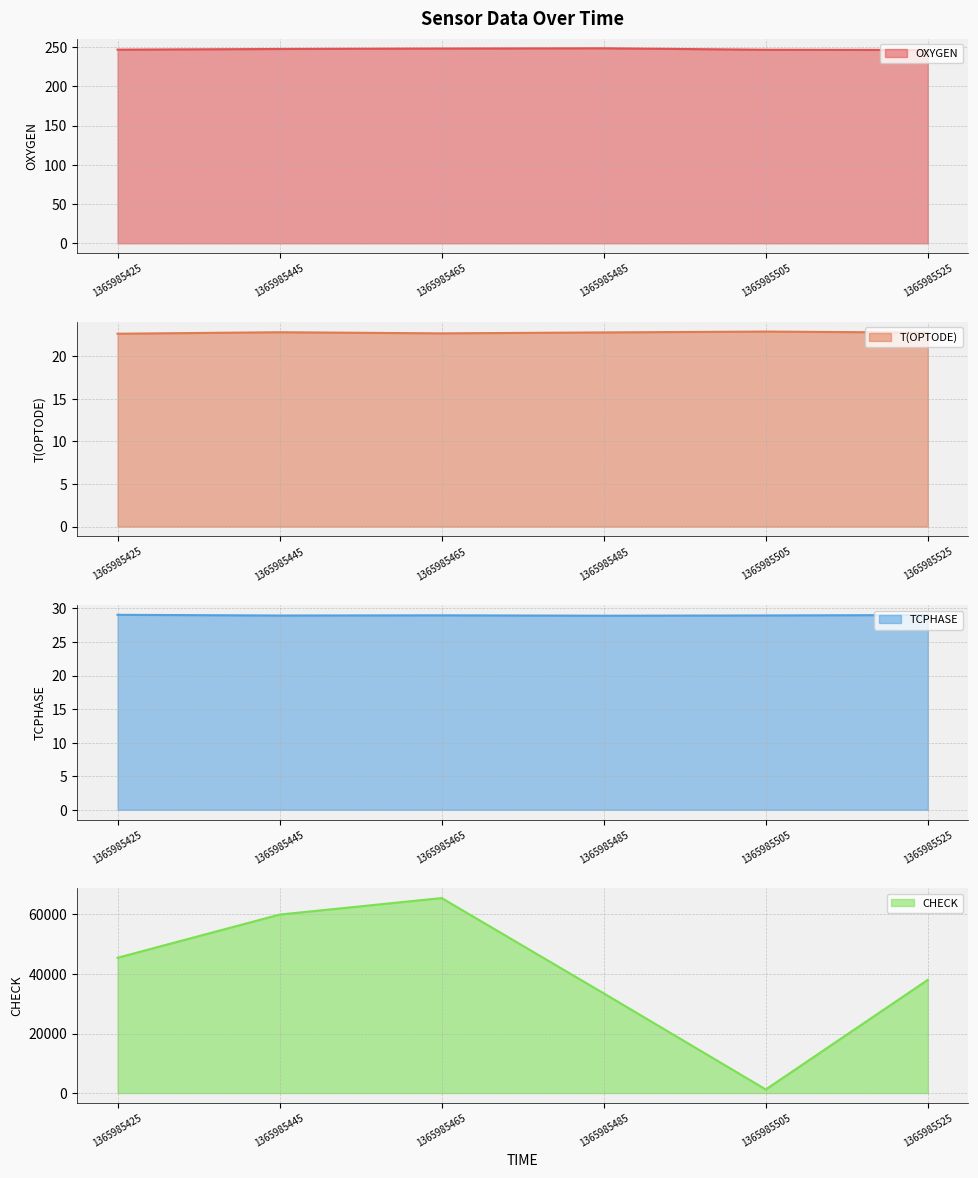

At which label does TCPHASE reach its minimum?

1365985485